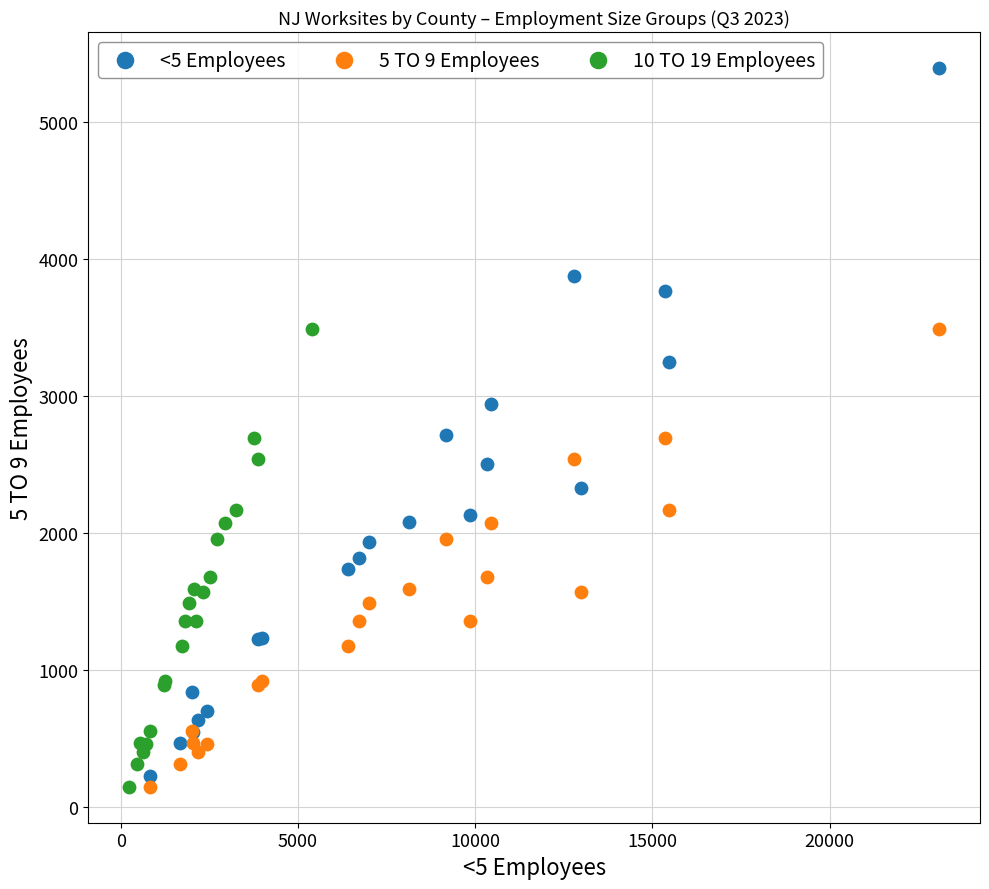

Which series contains the highest Y value?

<5 Employees